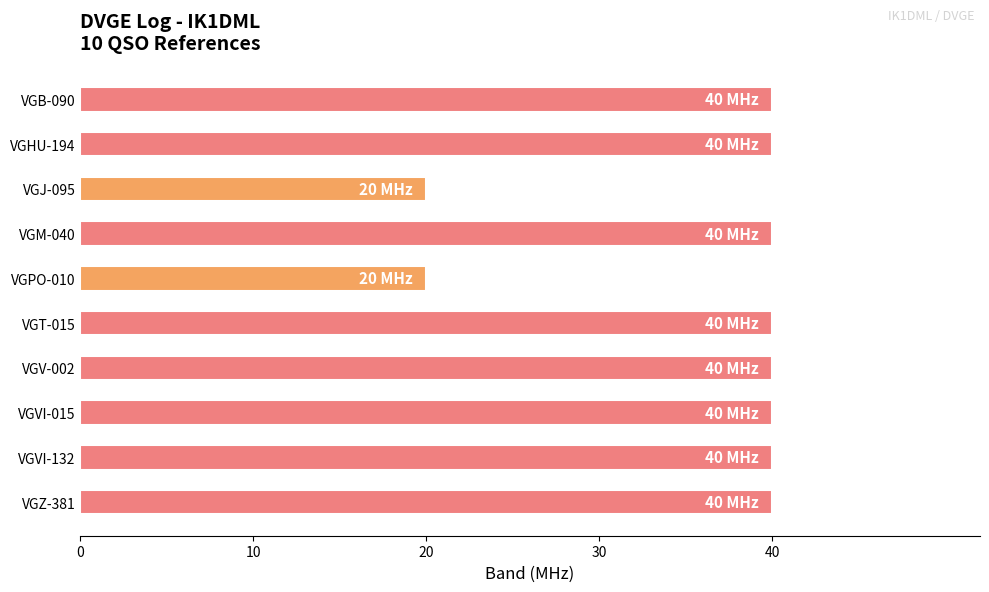

Reading top to bottom, what are all the values shown in this chart?

40	40	20	40	20	40	40	40	40	40